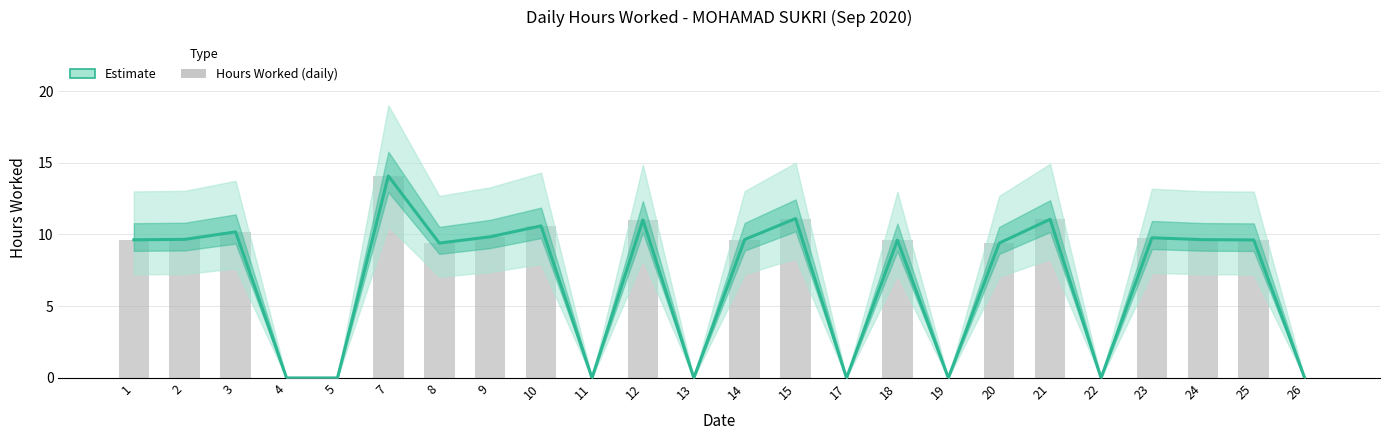

Between 5 and 7, which is larger?

7